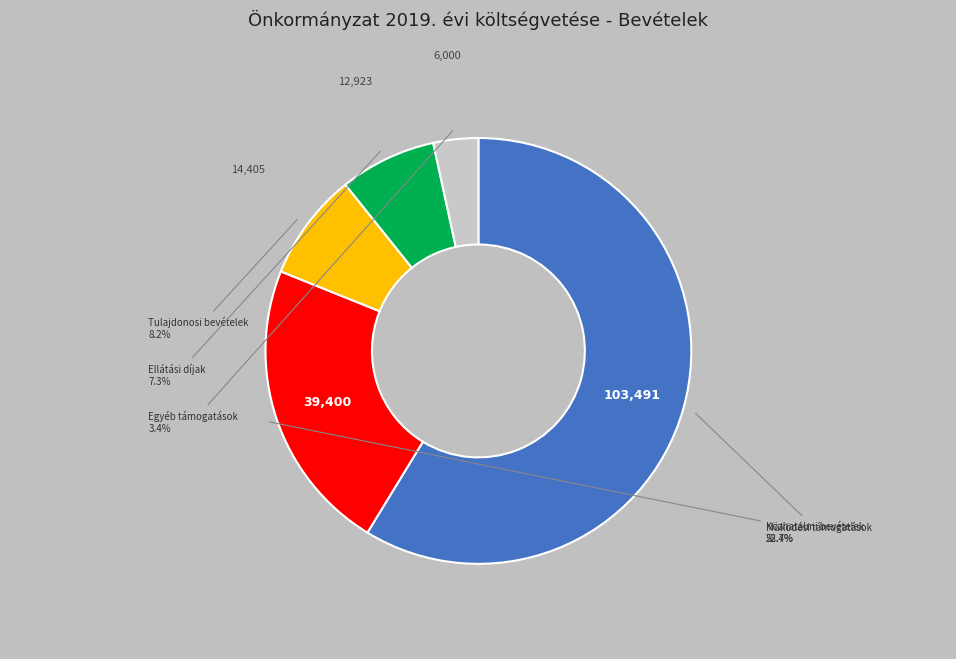

Is there a majority slice in this chart?

Yes